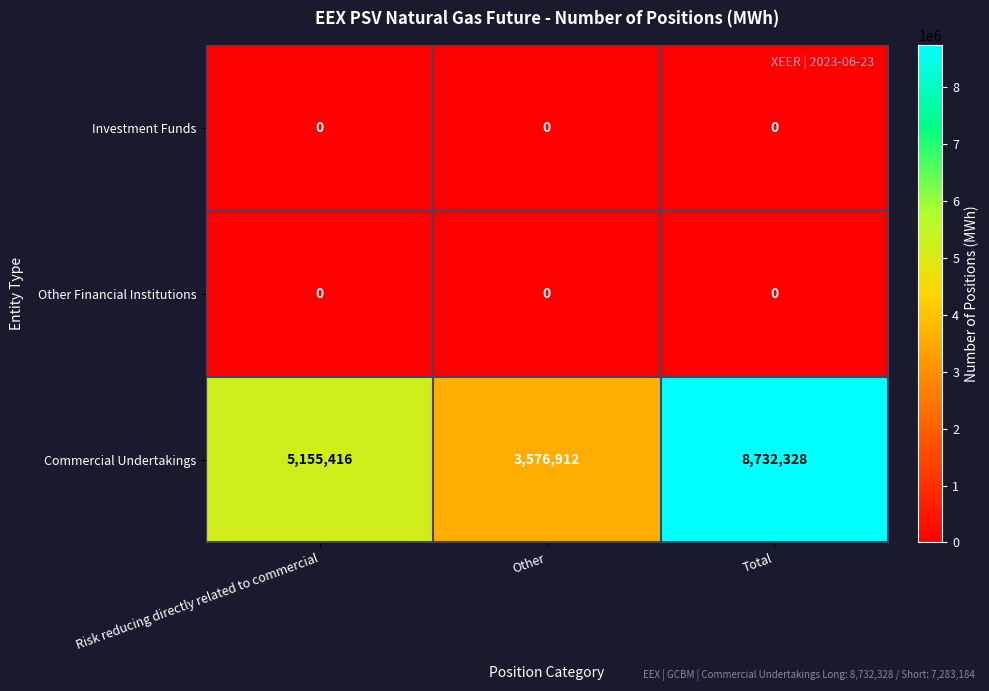

What is the lowest value of the Commercial Undertakings series?

3576912